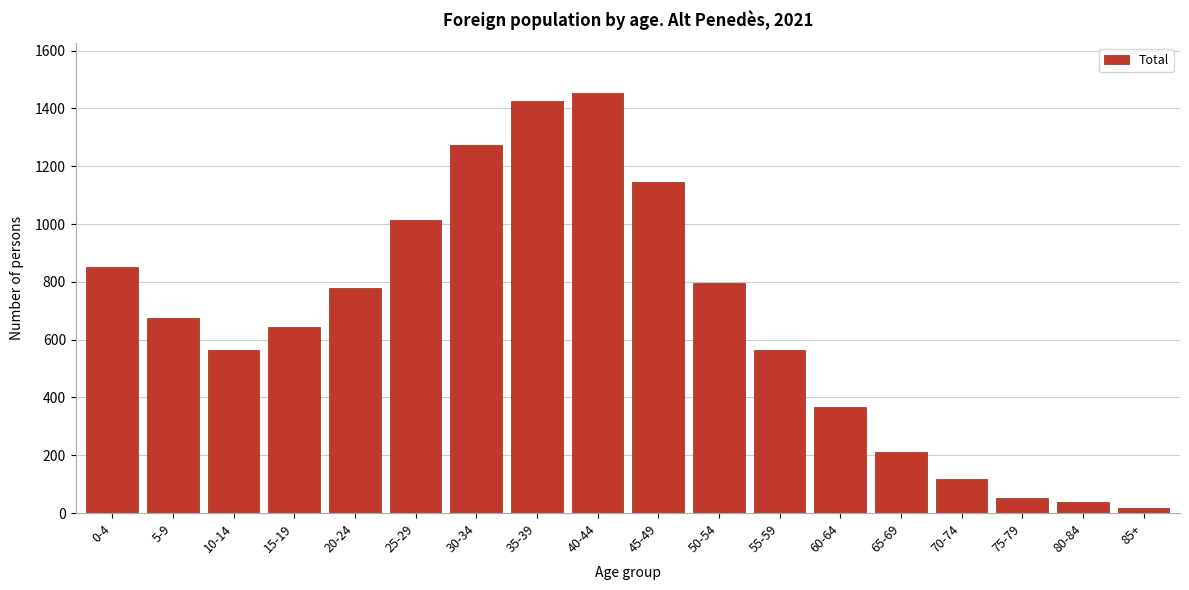

What is the greatest value displayed?

1453